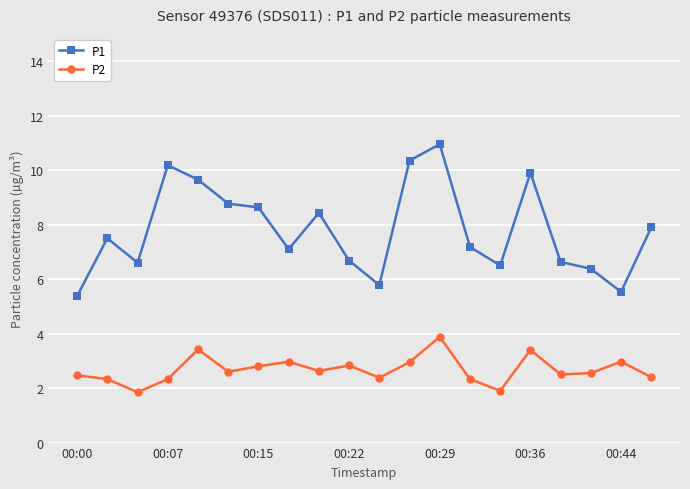

Which series has the widest spread of values?

P1